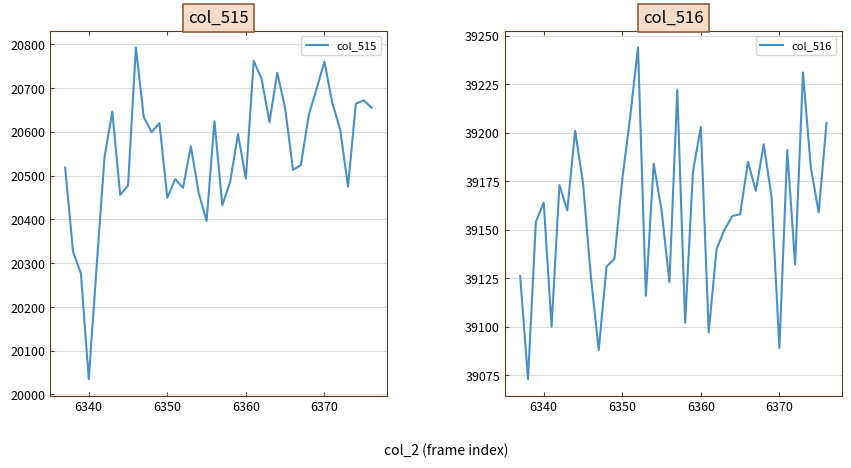

Reading left to right, extract all data points from this chart.

col_515: 20518	20326	20277	20035	20291	20541	20646	20456	20477	20793	20634	20599	20620	20449	20492	20472	20567	20460	20396	20624	20432	20486	20595	20493	20762	20721	20622	20735	20654	20513	20524	20638	20698	20760	20666	20606	20475	20664	20672	20655
col_516: 39126	39073	39154	39164	39100	39173	39160	39201	39174	39126	39088	39131	39135	39176	39208	39244	39116	39184	39160	39123	39222	39102	39180	39203	39097	39140	39150	39157	39158	39185	39170	39194	39167	39089	39191	39132	39231	39182	39159	39205